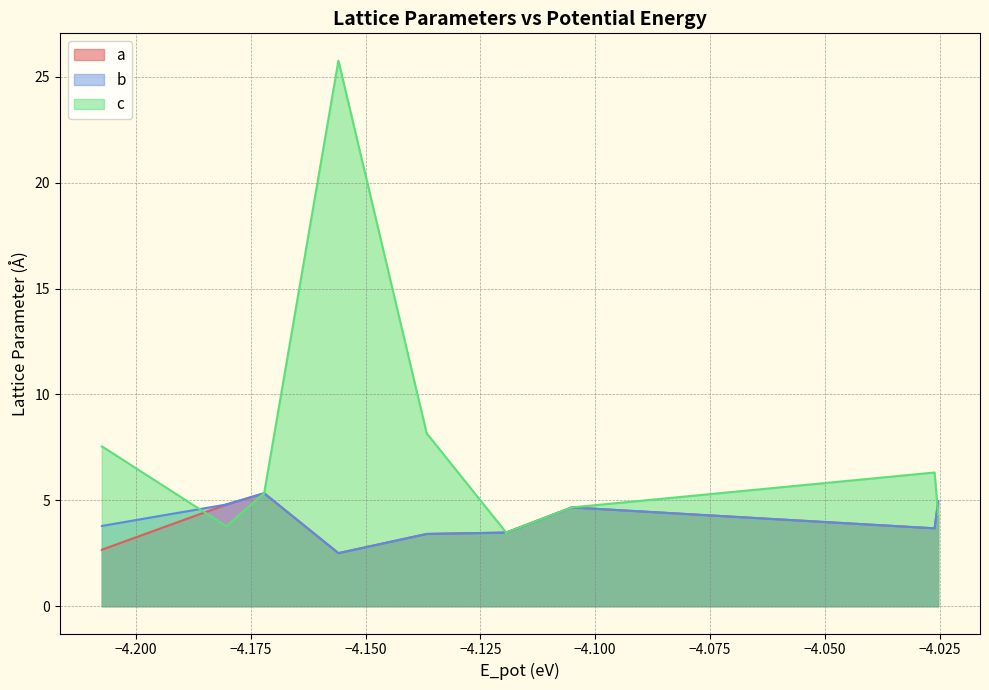

In c, how many points are lower than both neighbors (excluding endpoints)?

8